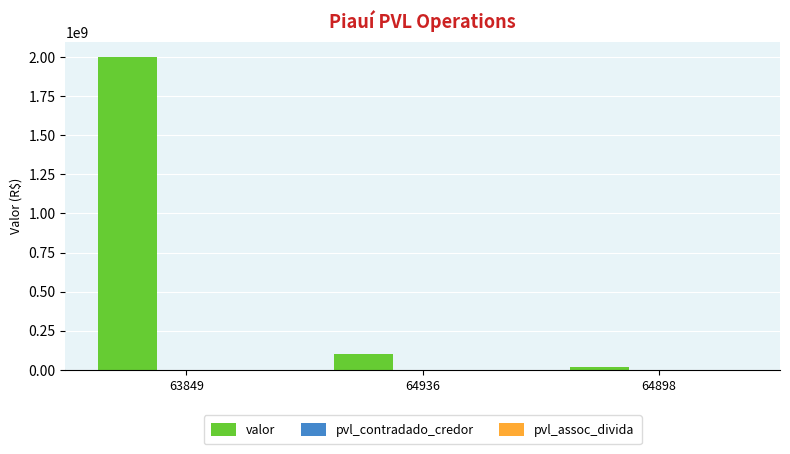

Between 63849 and 64936, which series saw the biggest shift?

valor